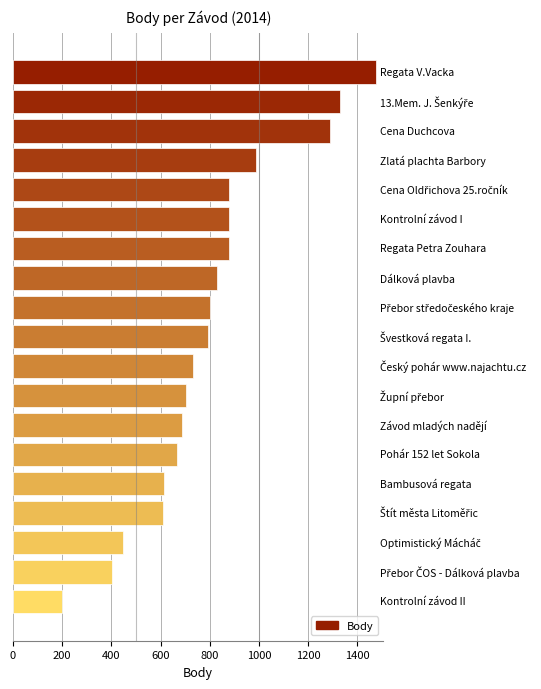

Does the chart contain stacked bars?

No